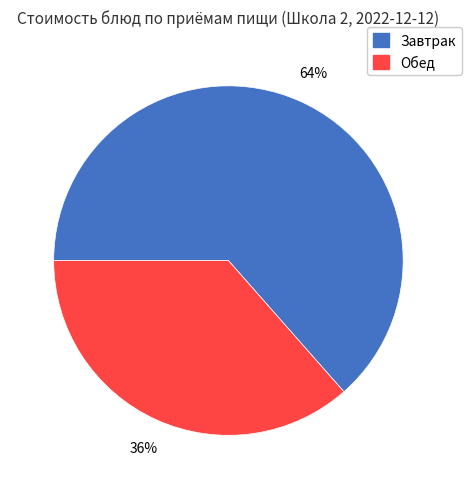

What percentage is the Обед slice, to the nearest percent?

36%